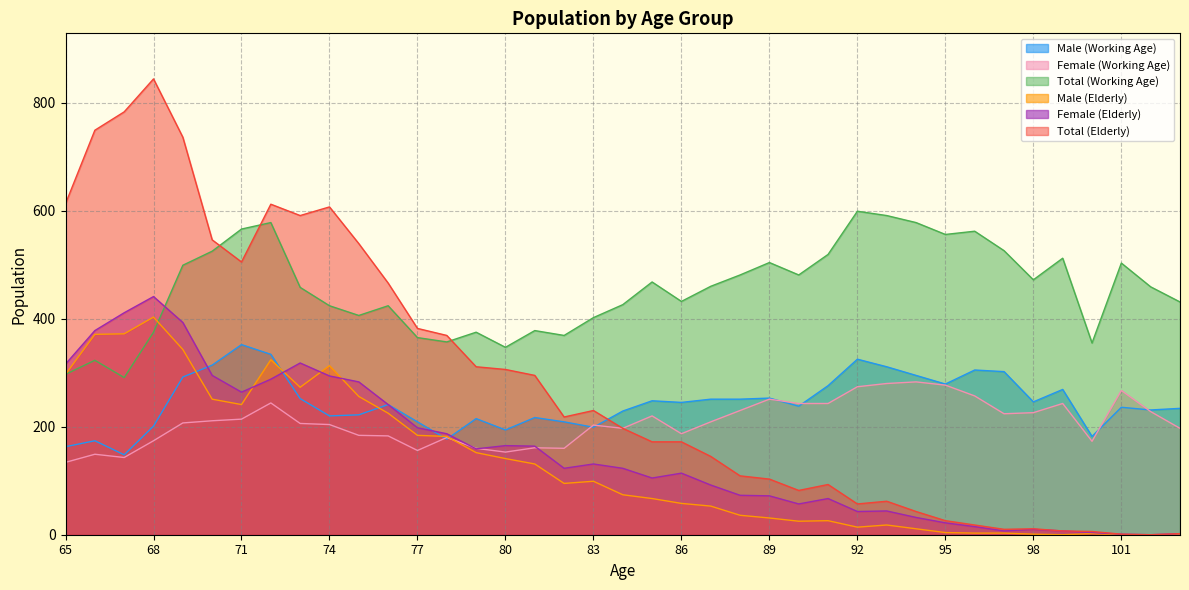

What is the difference between the maximum and minimum values in the Female (Elderly) series?

441